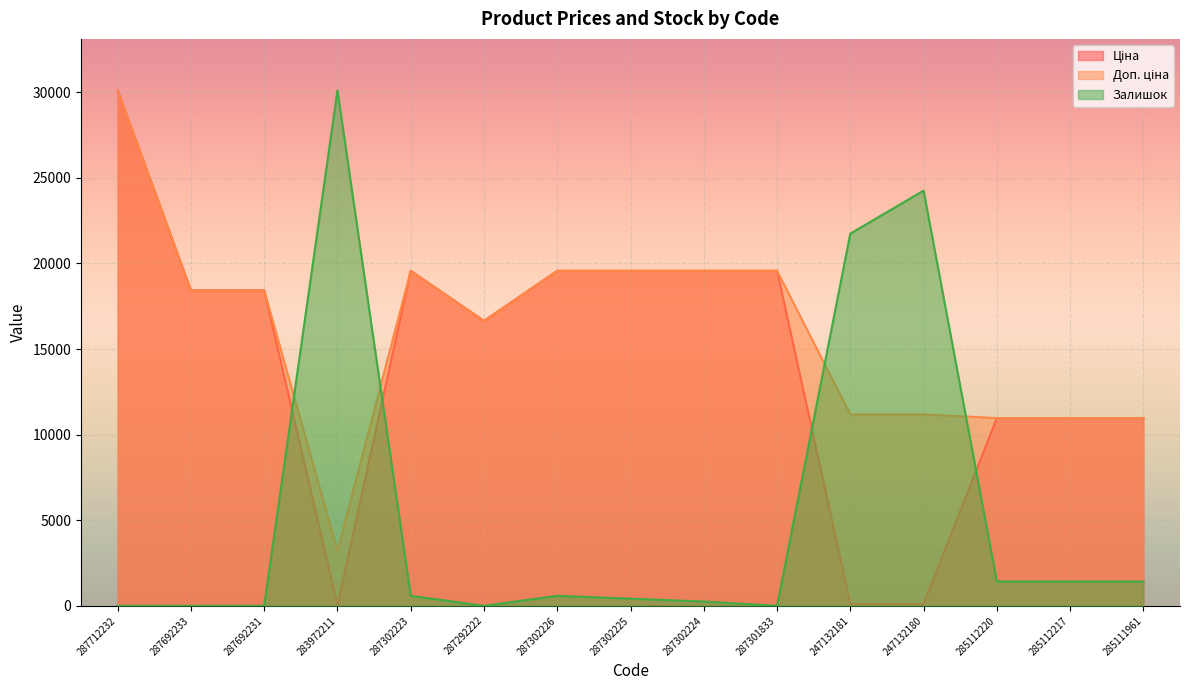

Where does the Залишок series first go above 585?

283972211